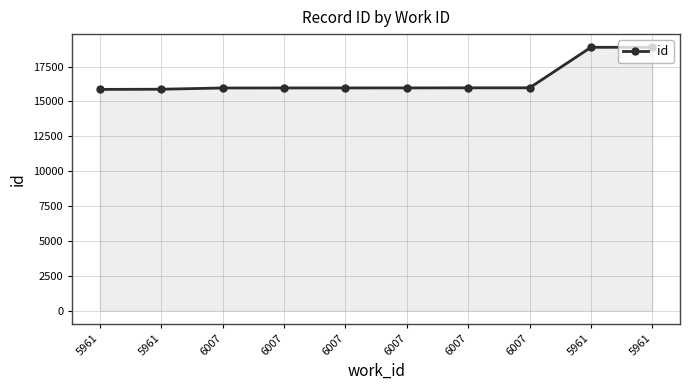

Does the chart display data point markers on the line(s)?

Yes